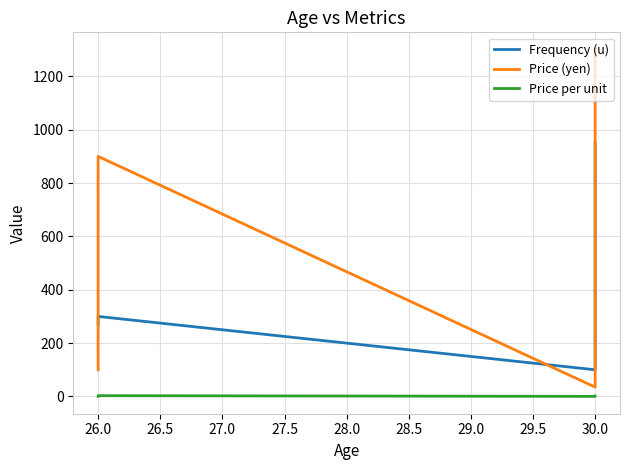

Reading left to right, what are all the values shown in this chart?

Frequency (u): 270.0	300.0	100.0	115.0	950.0
Price (yen): 100.0	900.0	35.0	43.0	1300.0
Price per unit: 0.4	3.0	0.3	0.4	1.4